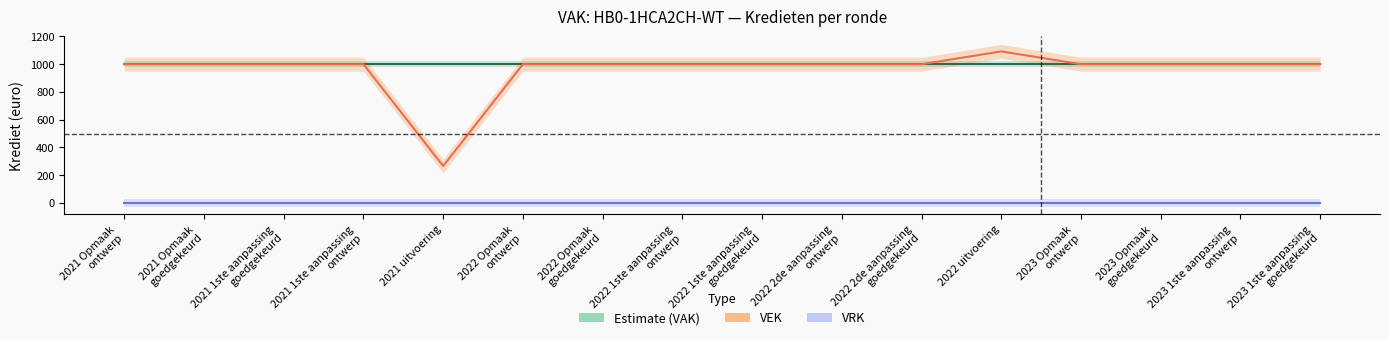

Reading right to left, what are all the values shown in this chart?

Estimate (VAK): 1000	1000	1000	1000	1000	1000	1000	1000	1000	1000	1000	1000	1000	1000	1000	1000
VEK: 1000	1000	1000	1000	1092	1000	1000	1000	1000	1000	1000	266	1000	1000	1000	1000
VRK: 0	0	0	0	0	0	0	0	0	0	0	0	0	0	0	0